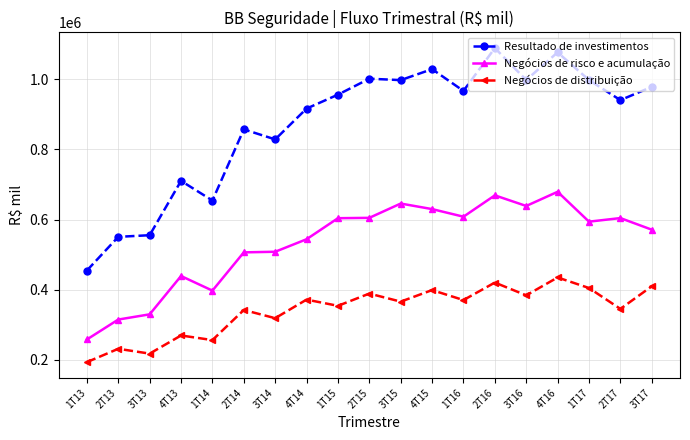

What is the sum of the Negócios de distribuição values at 1T15 and 3T13?

571912.0